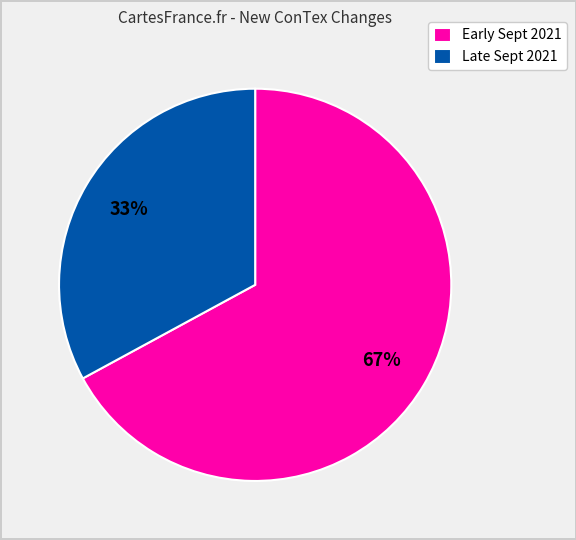

What is the ratio of the value at Early Sept 2021 to the value at Late Sept 2021?

2.0